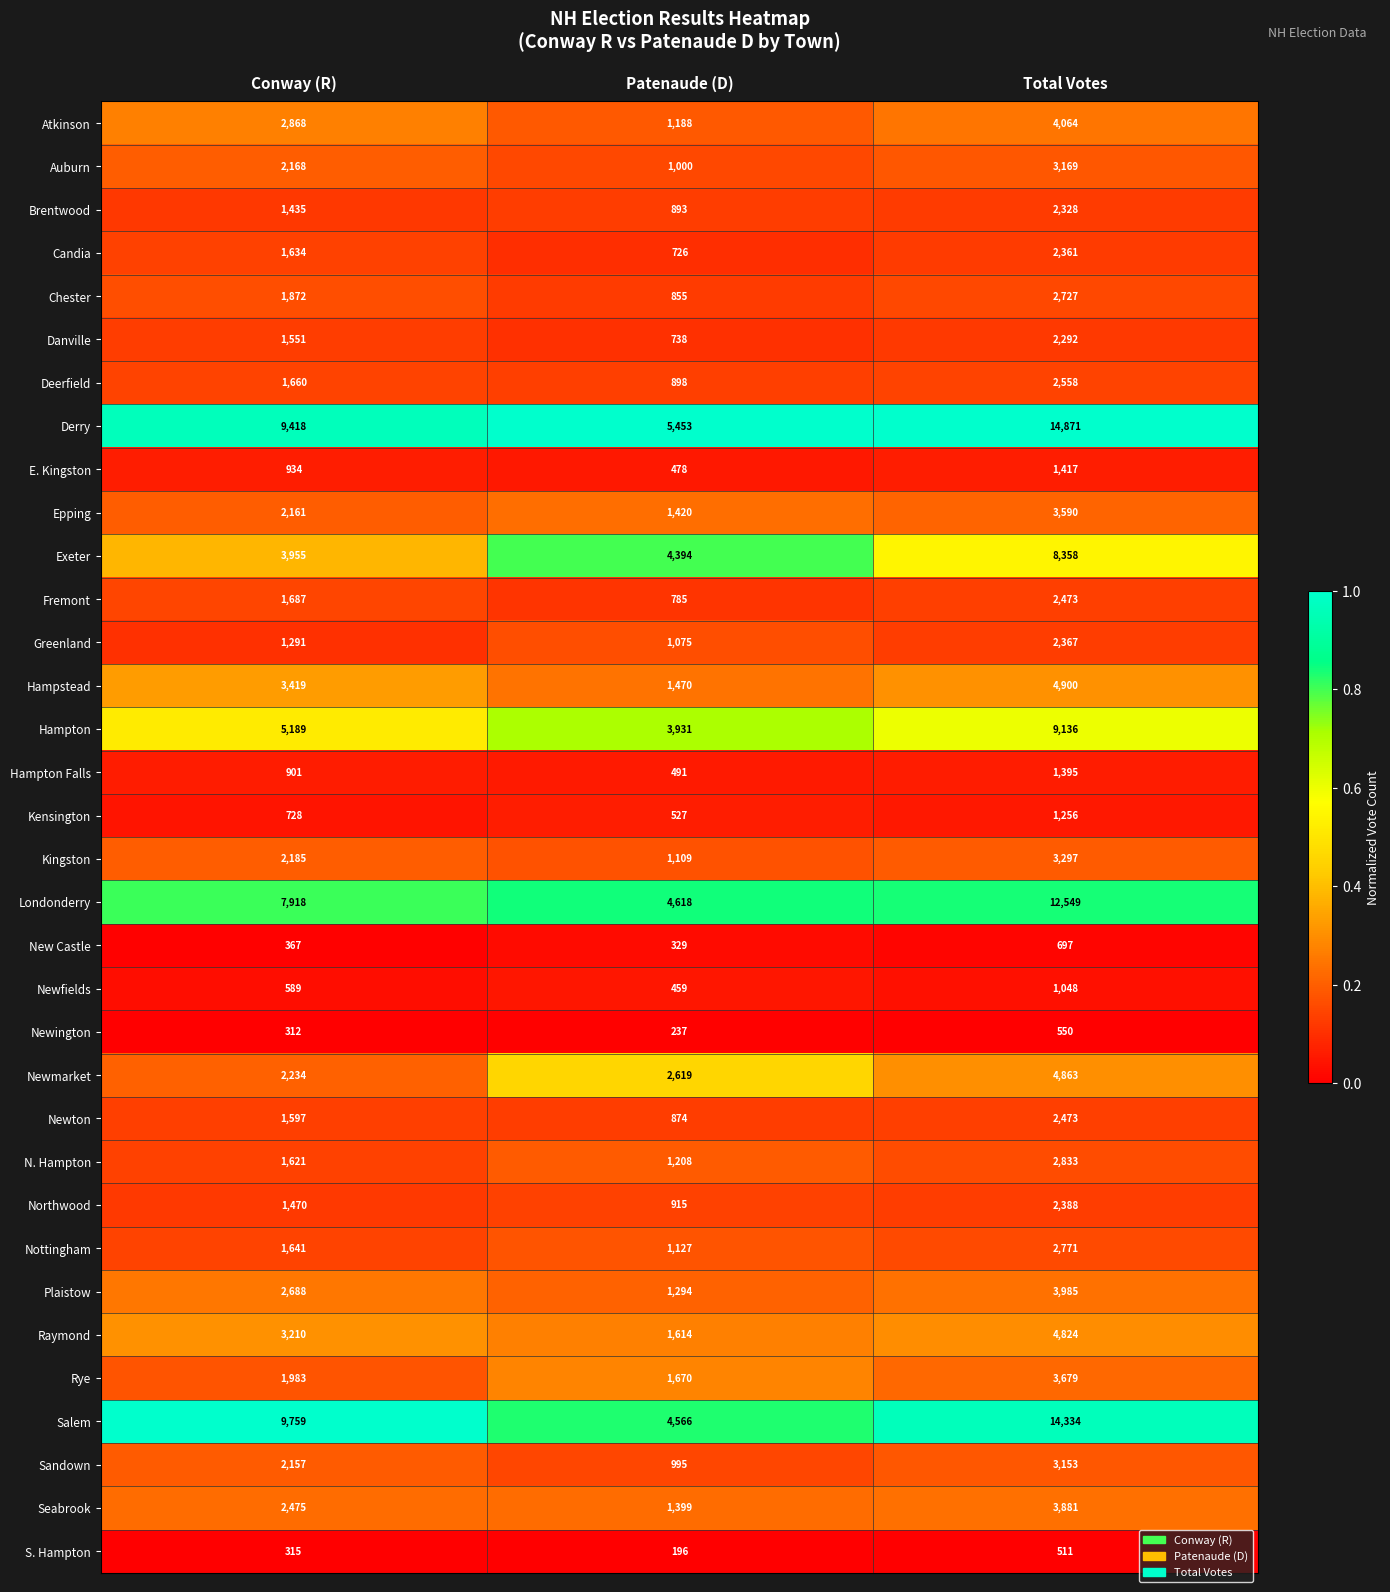

Which series changed the most between Patenaude (D) and Total Votes?

Salem